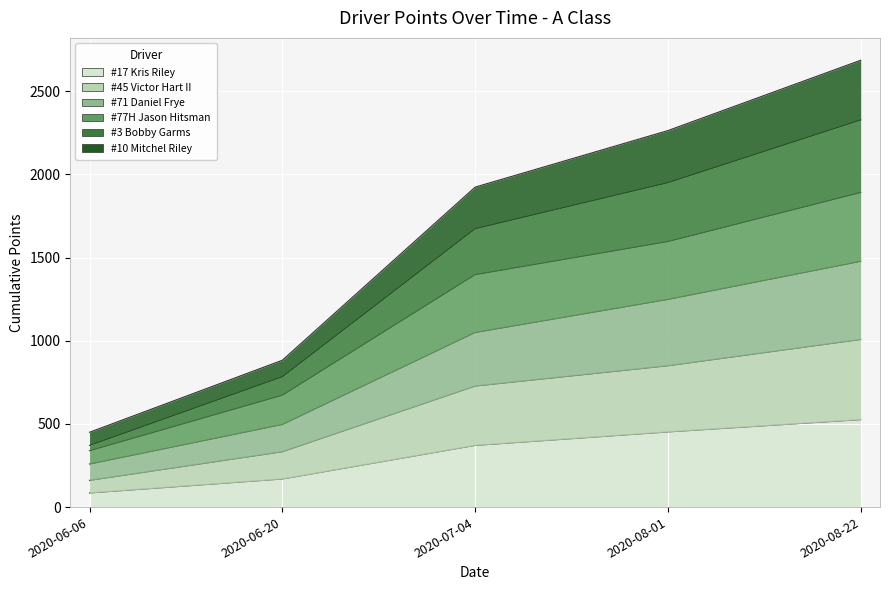

What is the label of the 3rd point from the right?

2020-07-04